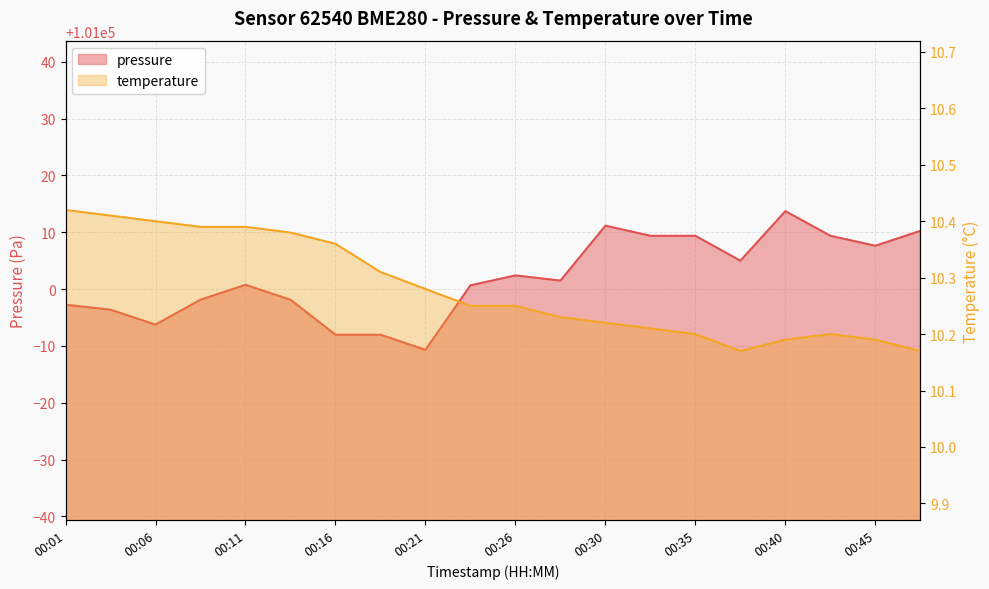

How many series are shown in this chart?

2